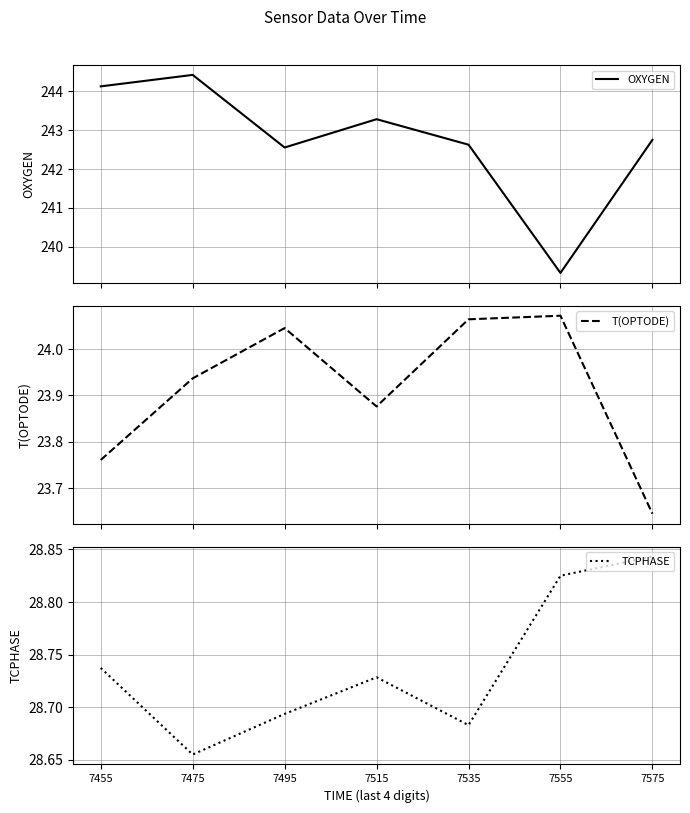

True or false: TCPHASE and OXYGEN intersect in this chart.

False